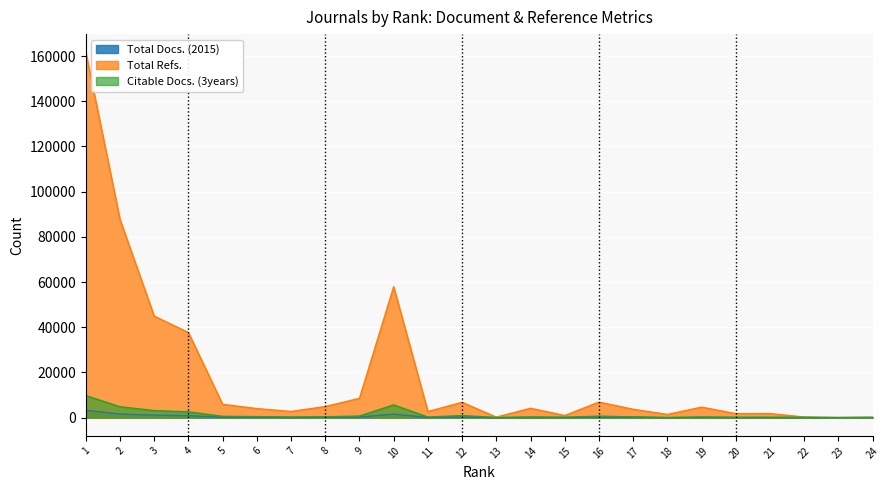

Which series has the widest spread of values?

Total Refs.